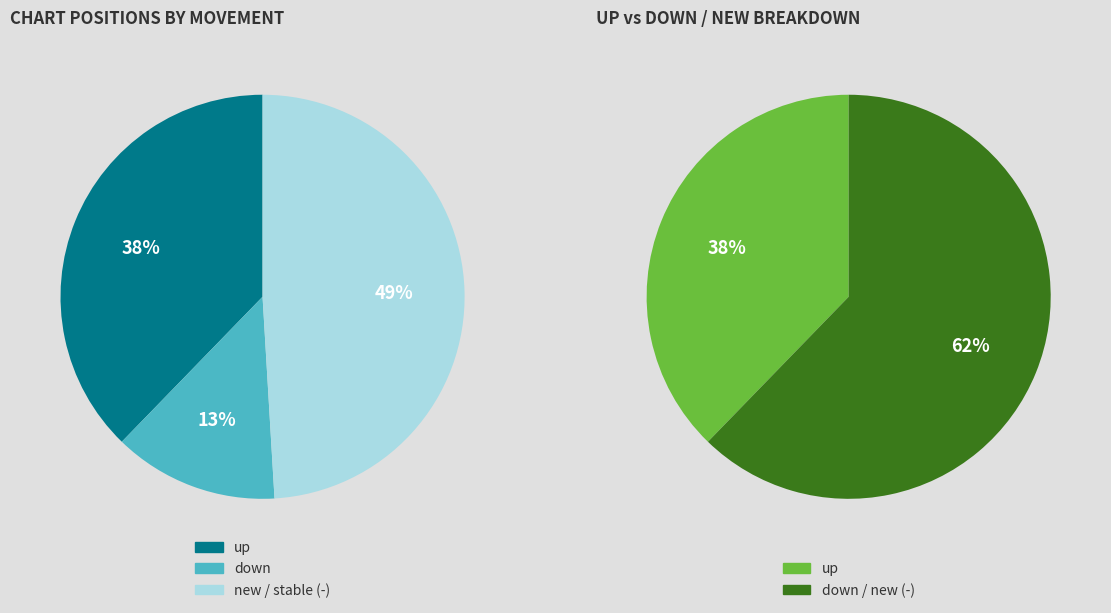

What is the smallest slice in the pie chart?

down